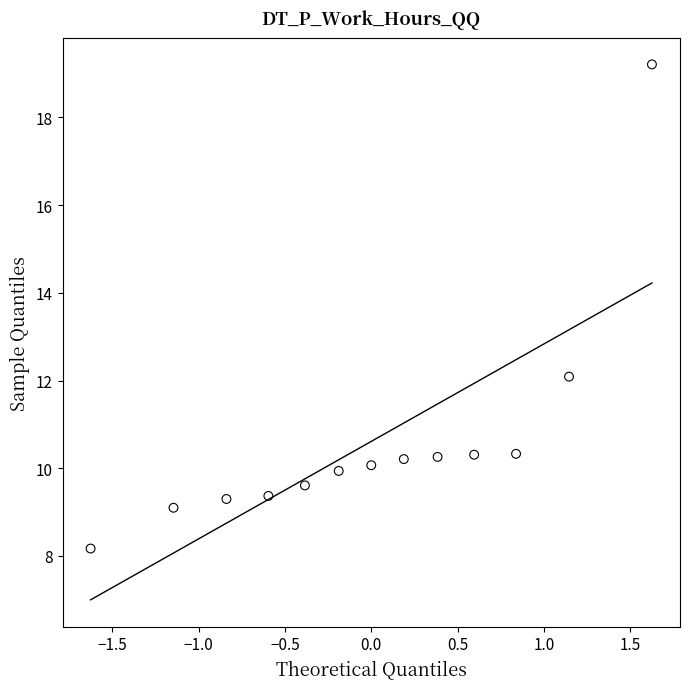

What is the range of X values (max minus min)?

3.3